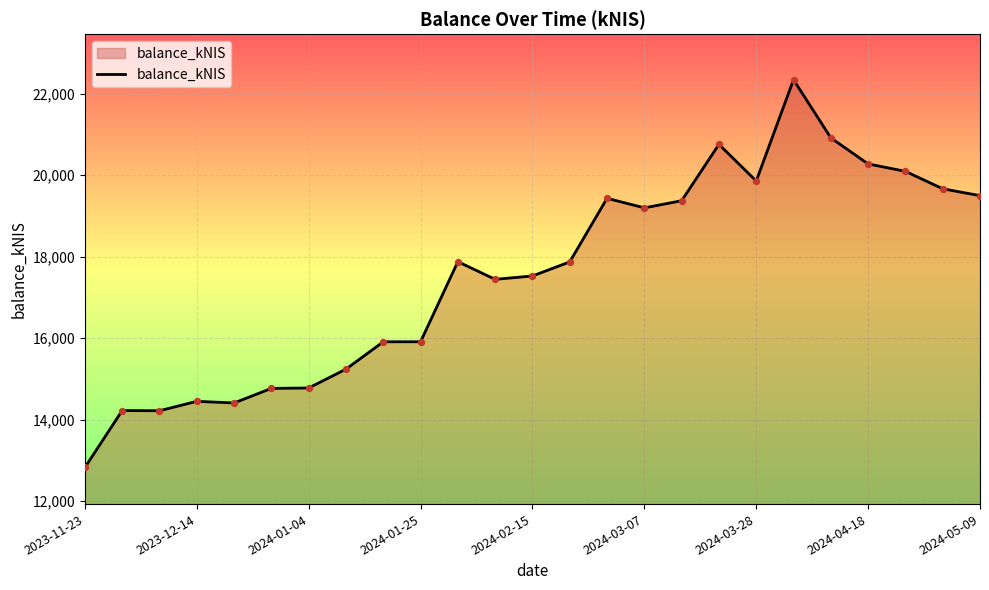

What is the maximum value shown in the chart?

22345.8